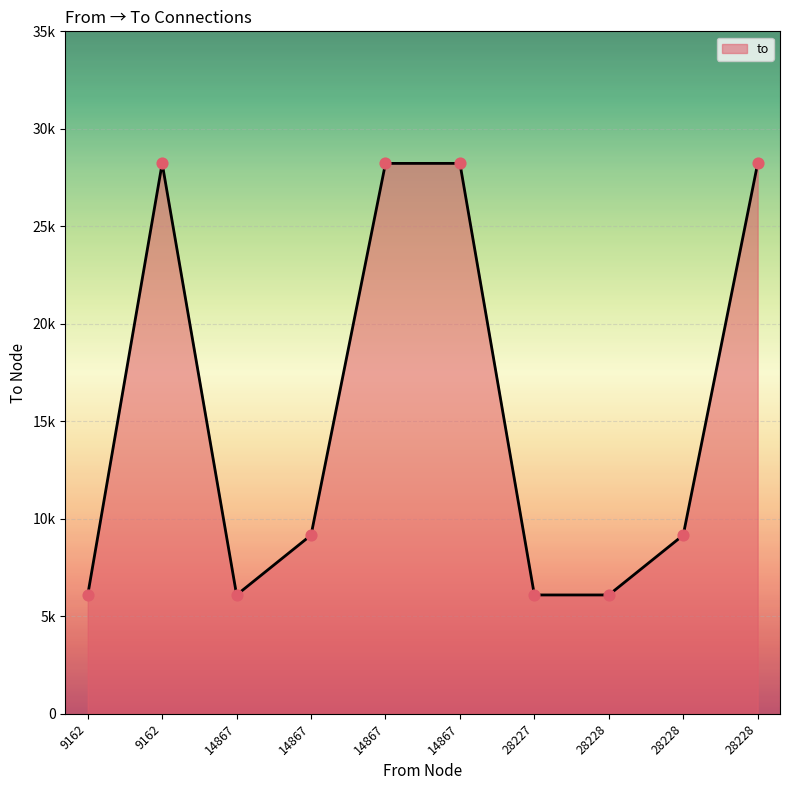

What is the change in value from 28228 to 28228?

-19065